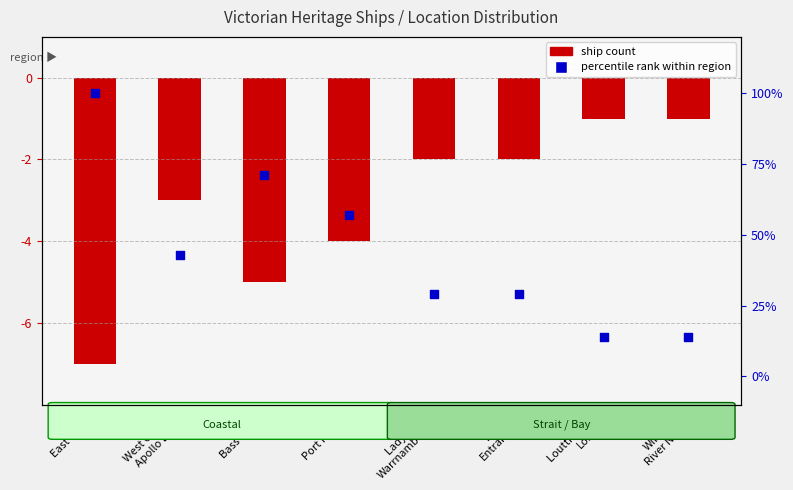

What is the total value across all series at Louttit Bay,
Lorne?

13